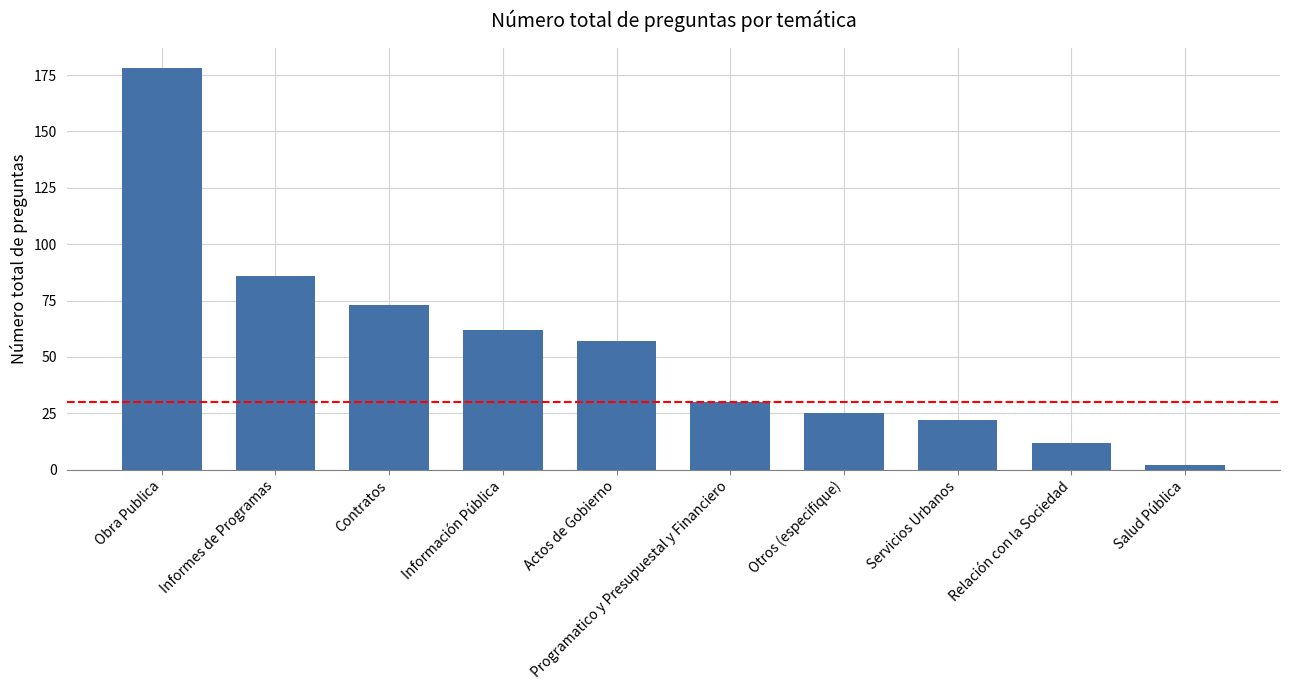

What is the change in value from Servicios Urbanos to Relación con la Sociedad?

-10